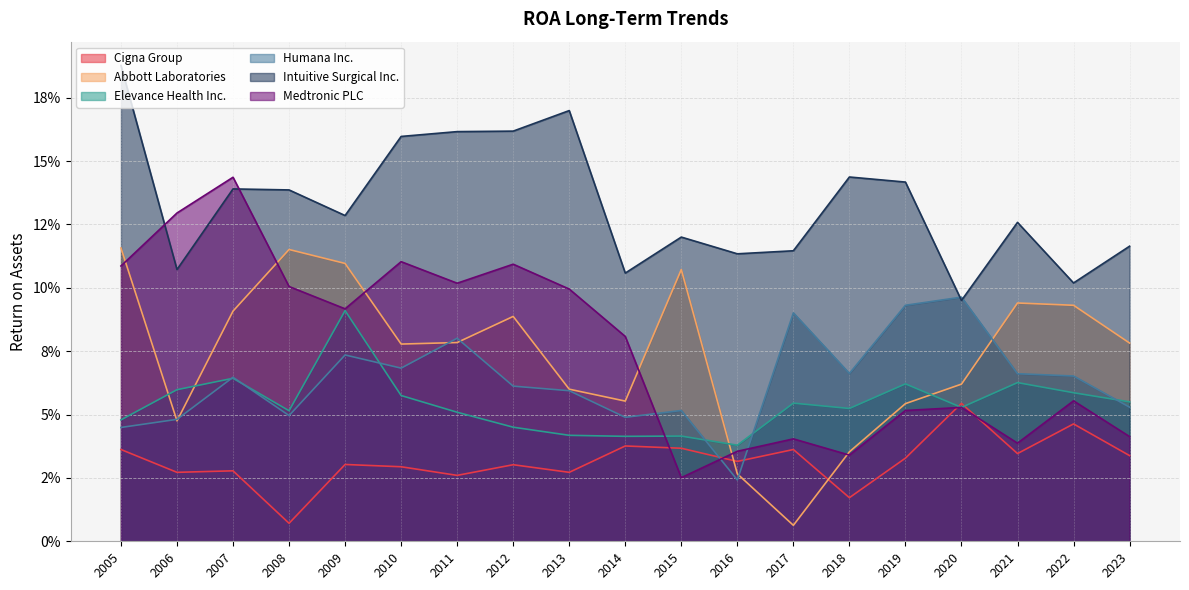

Which category has the highest value in the Elevance Health Inc. series?

2009